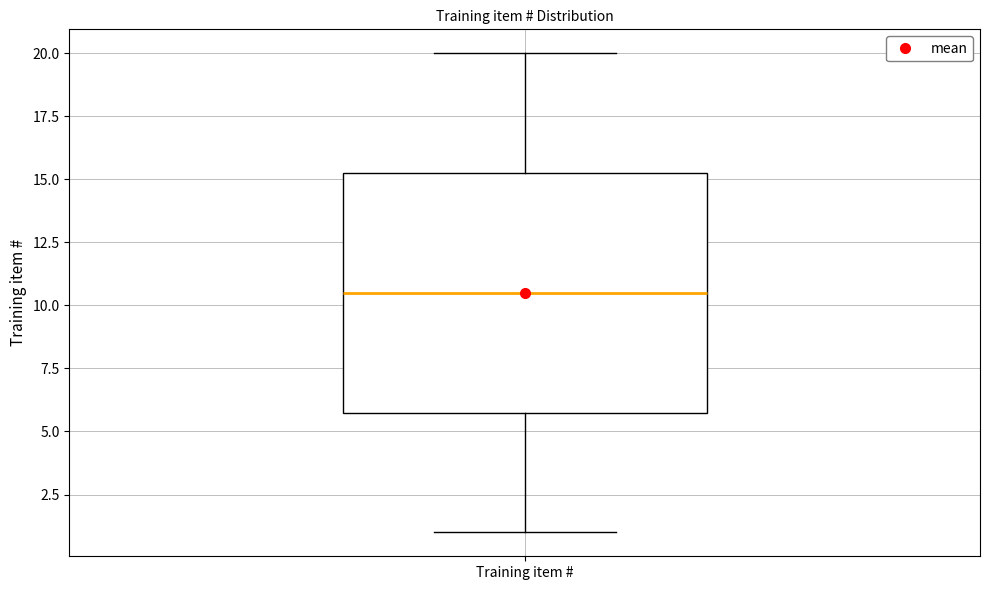

Transcribe this box plot: give where the median line is, the range the box spans, and where the two whiskers end, as read against the y-axis. The values are not printed on the chart, so give them approximately, as read against the axis.

median 10.5, box 6.0 to 15.5, whiskers 1.0 to 20.0